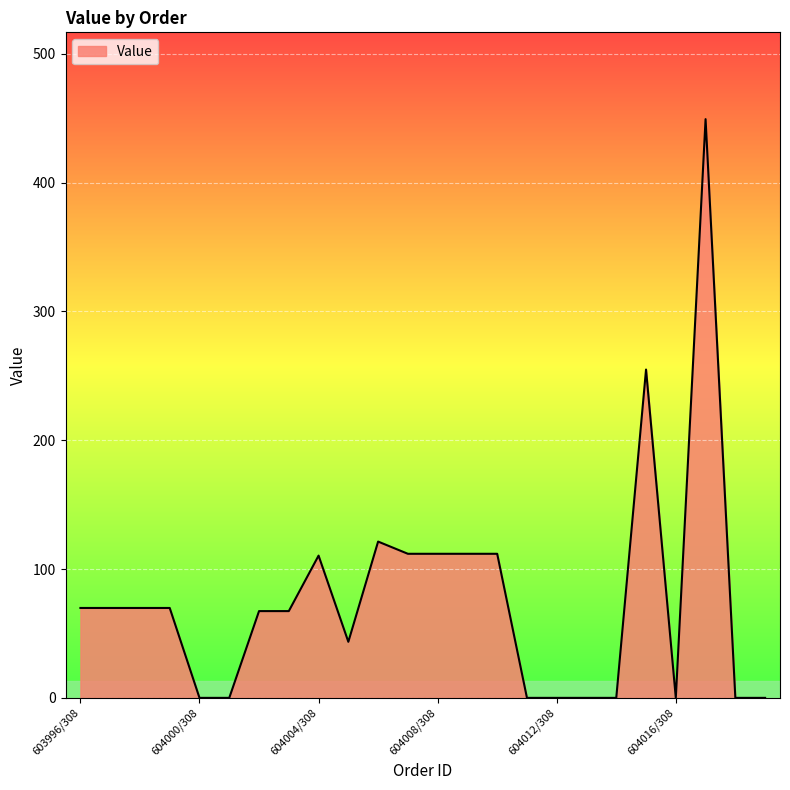

What is the difference between the maximum and minimum values?

449.2